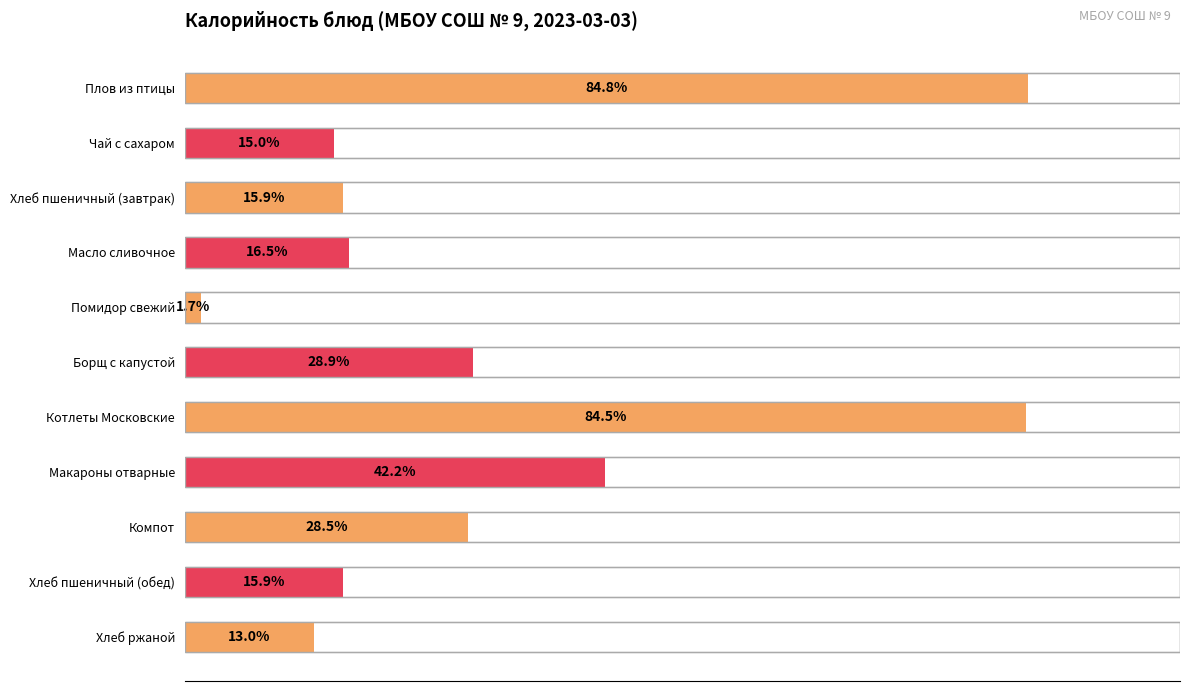

What position from the right is Хлеб пшеничный (завтрак)?

9